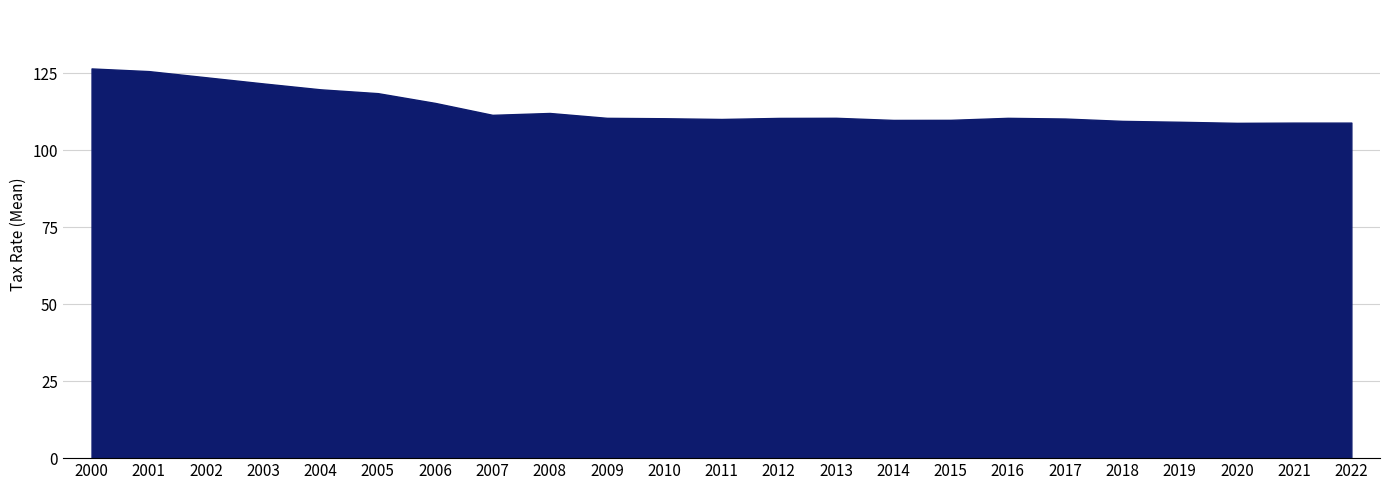

What is the smallest value displayed?

108.9